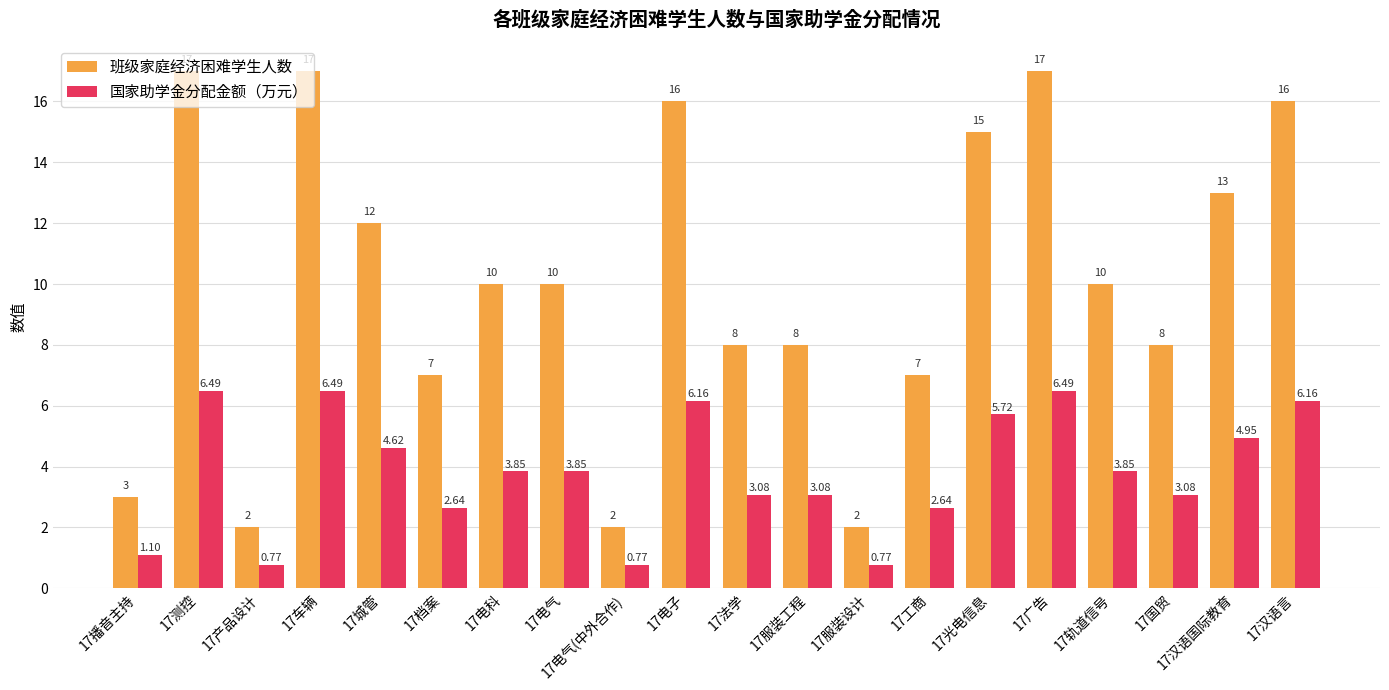

Rank the series by their maximum value, from lowest to highest.

国家助学金分配金额（万元）, 班级家庭经济困难学生人数